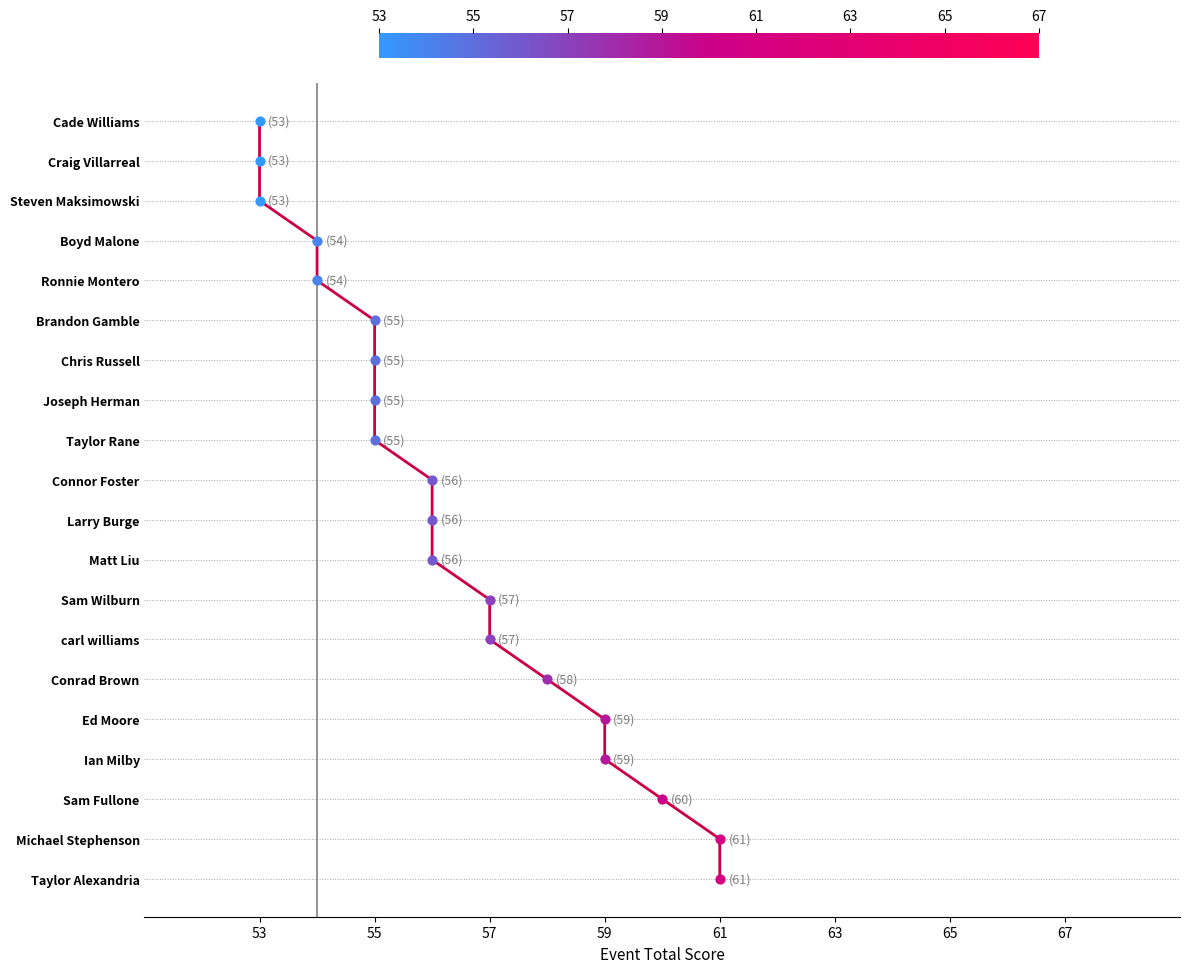

Between 53 and 55, which is larger?

53